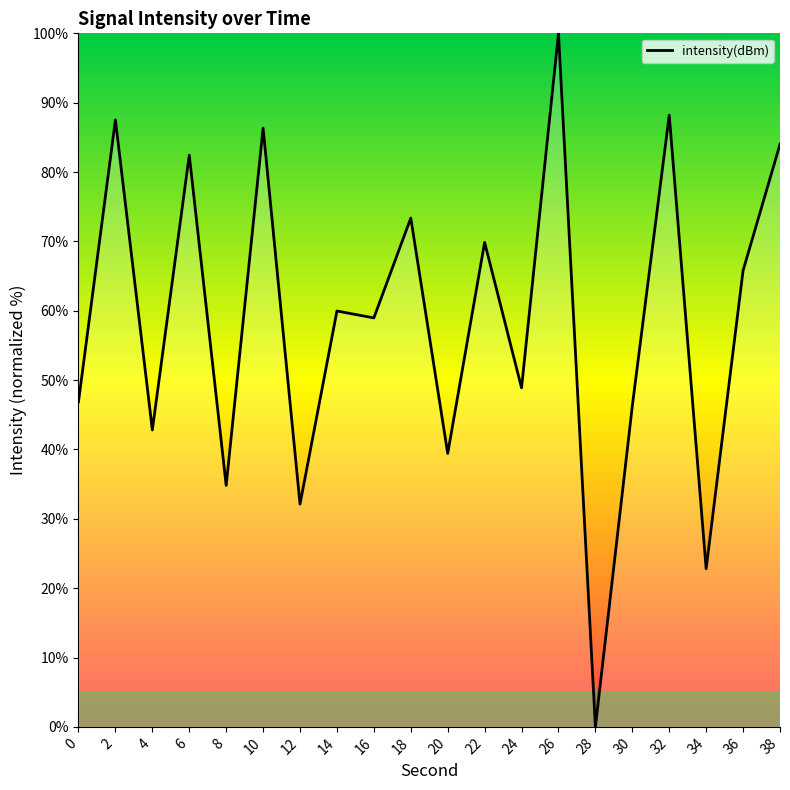

Approximately how many times larger is the value at 12 compared to 2?

0.4